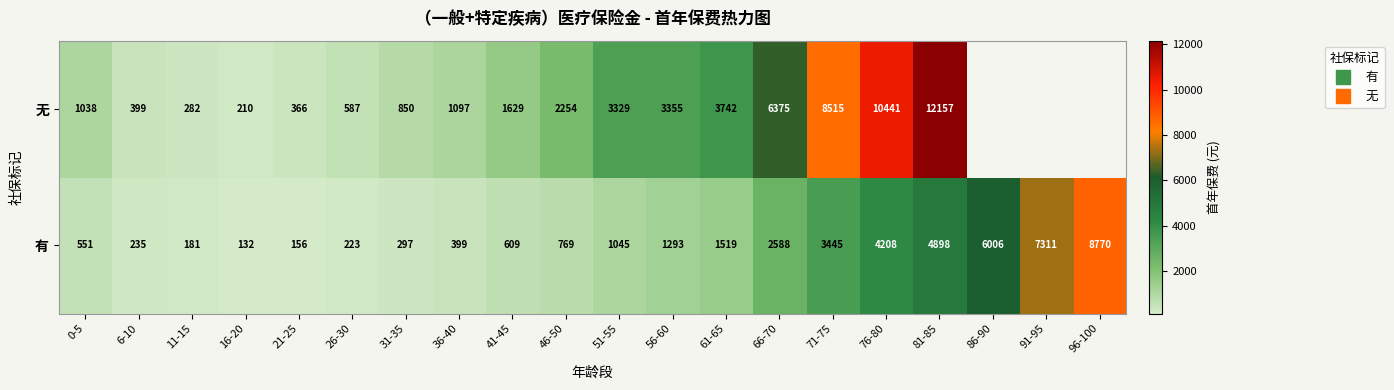

How many data points in 无 are less than 3329?

10